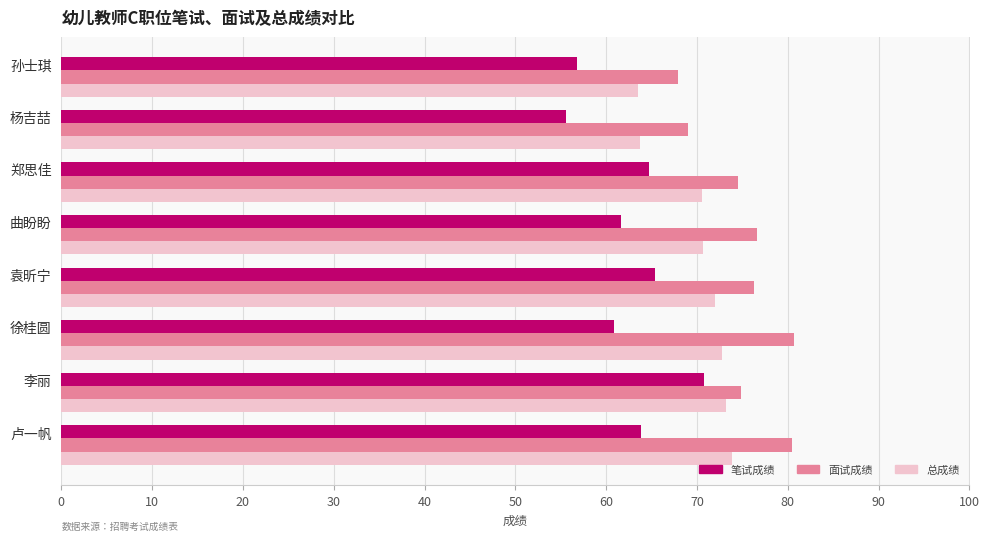

How many values in the 面试成绩 series exceed 76?

4